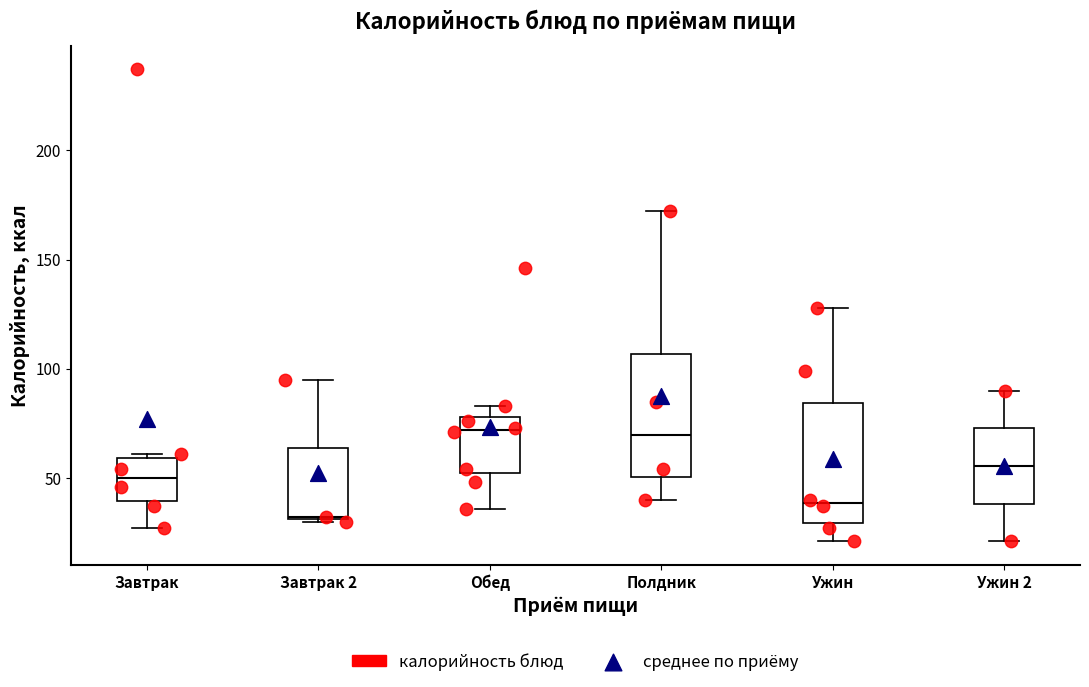

Reading left to right, read every box against the y-axis: the position of its median line, the range the box covers, and the ends of its whiskers. The values are not printed on the chart, so give them approximately, as read against the axis.

Завтрак: median 50, box 40 to 60, whiskers 25 to 60 (just above the box's upper edge)
Завтрак 2: median 30, box 30 to 65, whiskers 30 to 95
Обед: median 70, box 55 to 80, whiskers 35 to 85
Полдник: median 70, box 50 to 105, whiskers 40 to 170
Ужин: median 40, box 30 to 85, whiskers 20 to 130
Ужин 2: median 55, box 40 to 75, whiskers 20 to 90